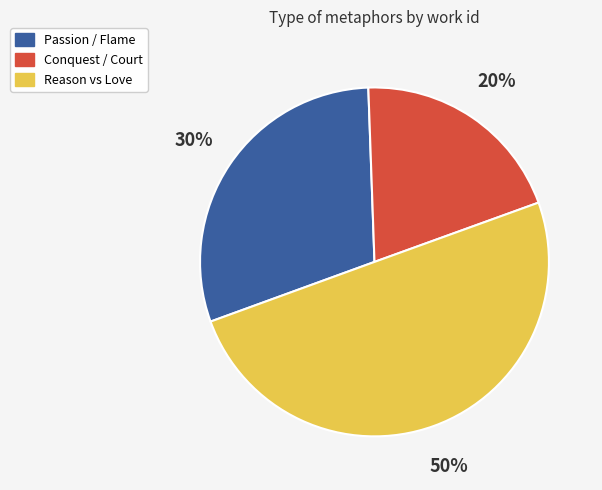

To the nearest percent, what is the average slice percentage?

33%